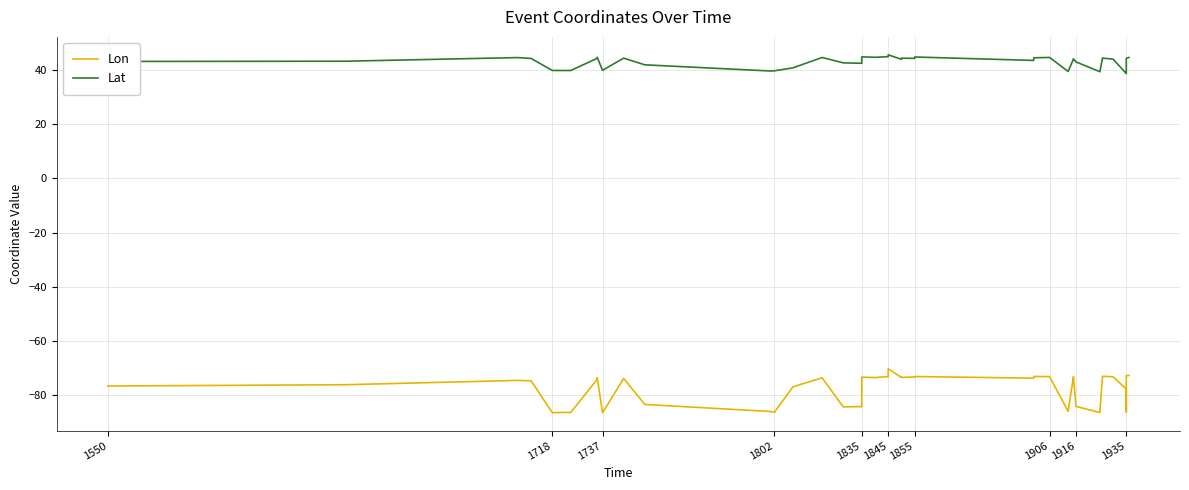

In Lon, how many points are higher than both neighbors (excluding endpoints)?

10